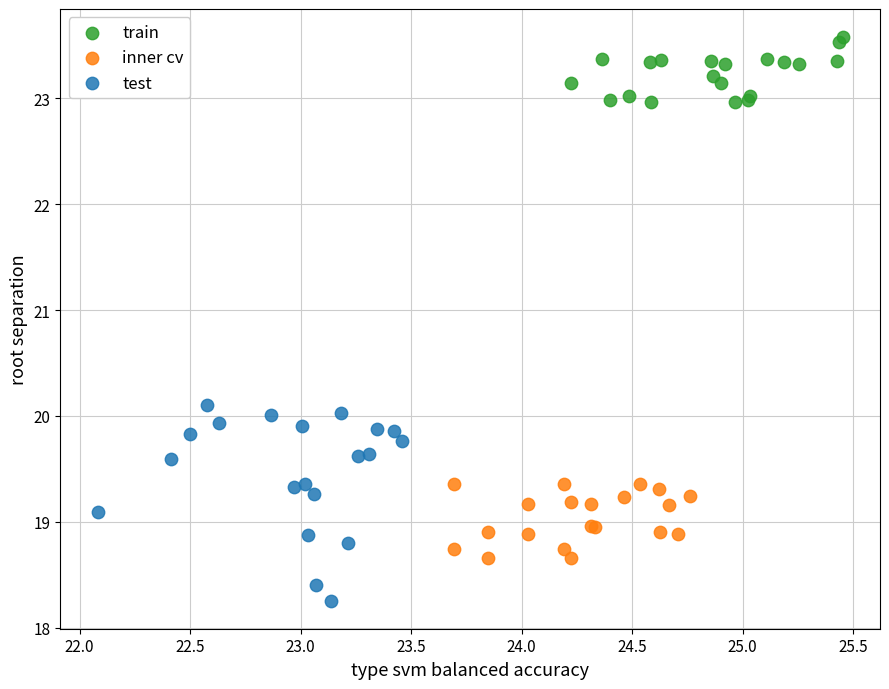

Which series contains the highest Y value?

train